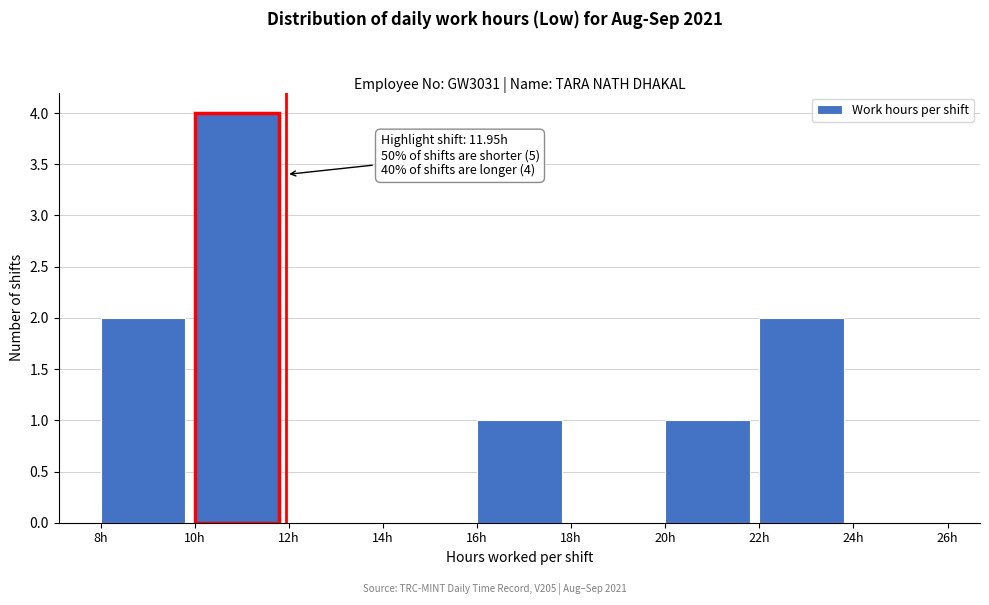

Over which range of the x-axis is the bar tallest?

10 to 12